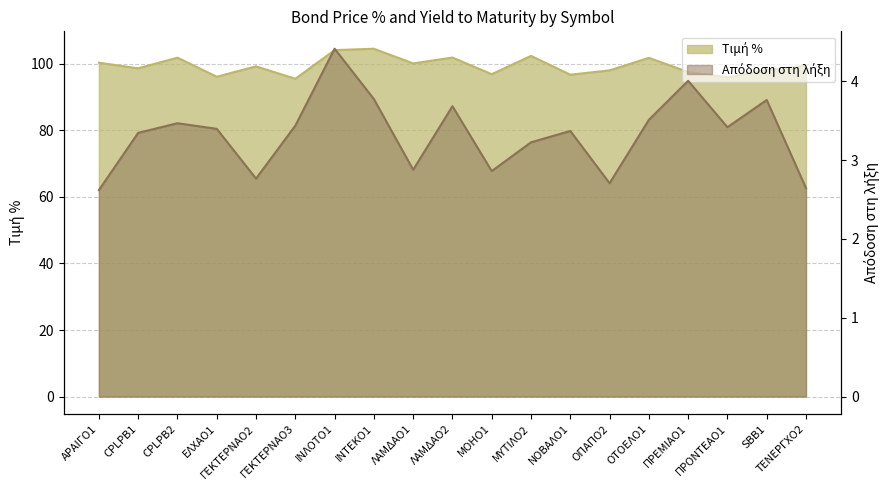

Where is Τιμή % nearest to the value 99?

ΓΕΚΤΕΡΝΑΟ2